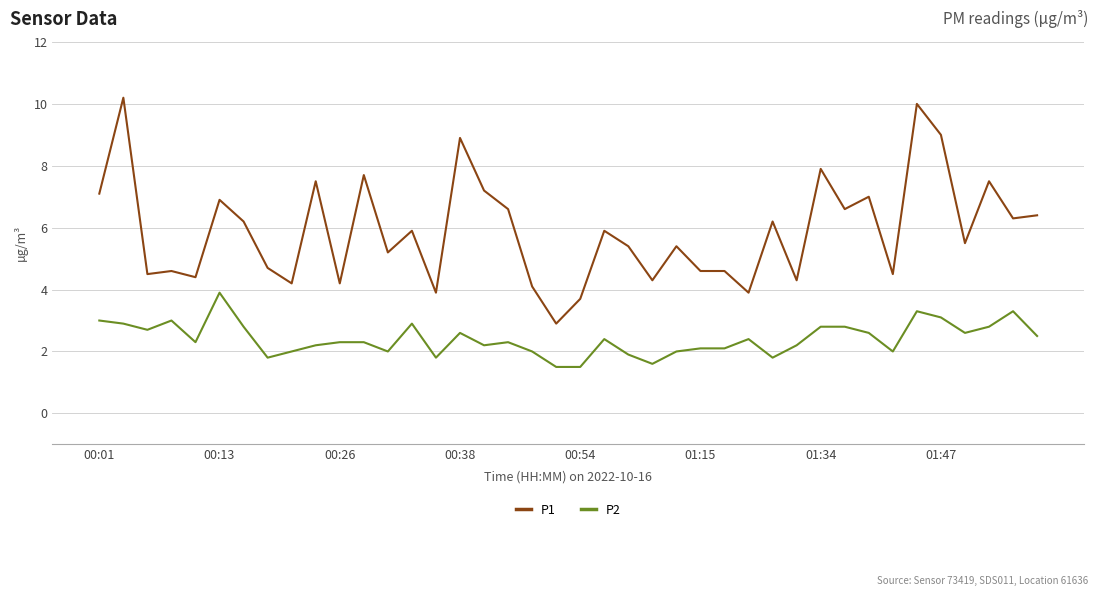

True or false: P2 and P1 cross at least once.

False